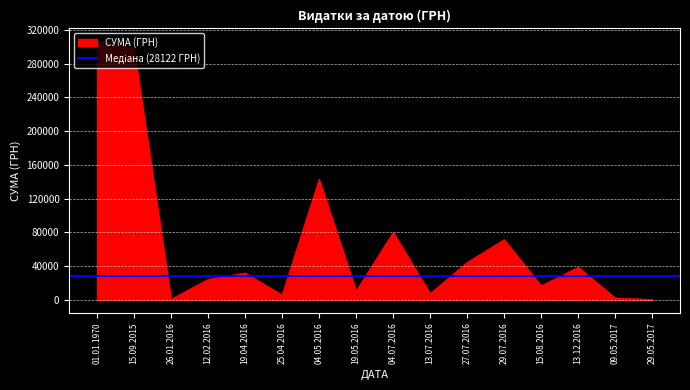

Which category has the highest value in the СУМА (ГРН) series?

01.01.1970